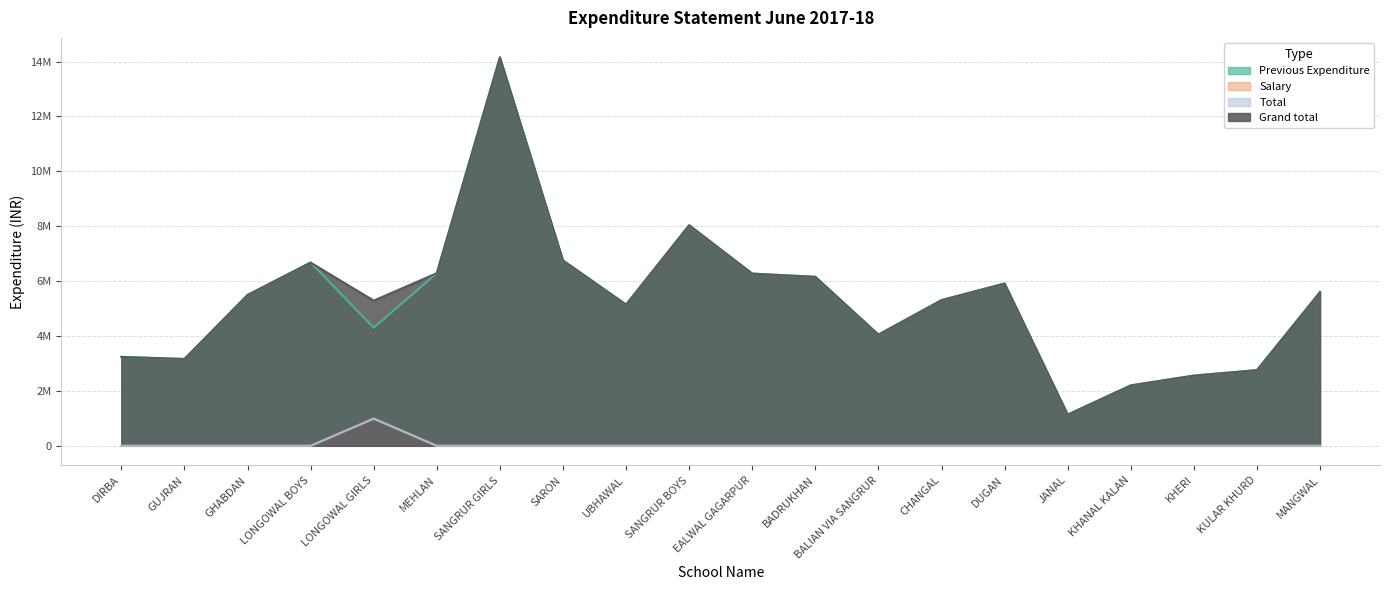

At how many categories does at least one series exceed 11070491?

1